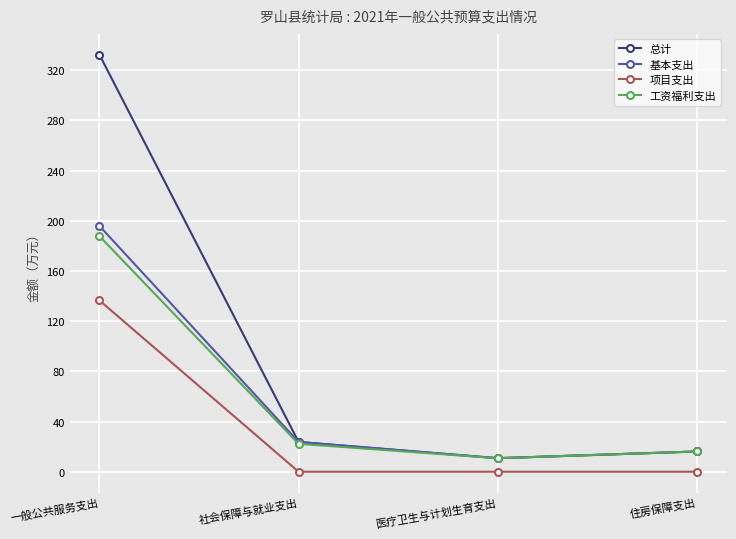

Which label corresponds to the largest value in the chart?

一般公共服务支出